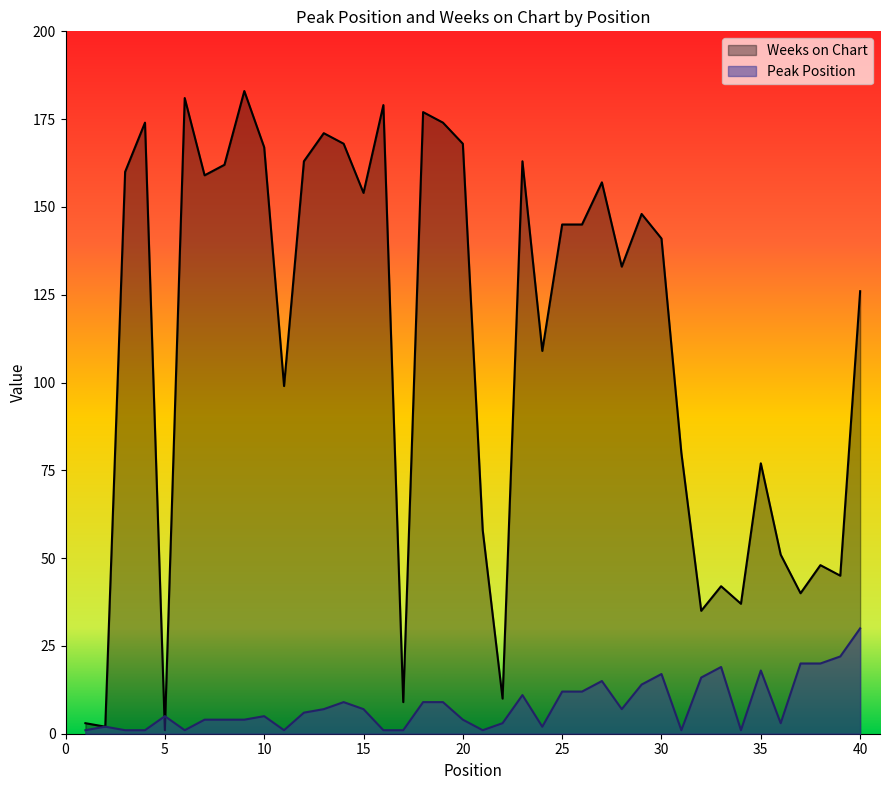

Where is the first local minimum for Weeks on Chart?

2